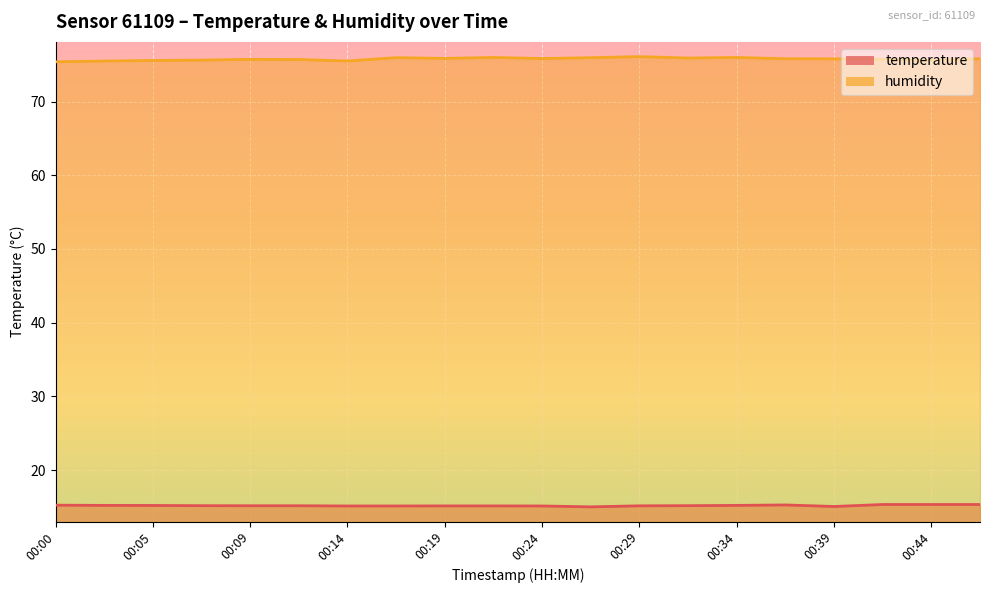

Read the humidity value at 00:42.

75.7